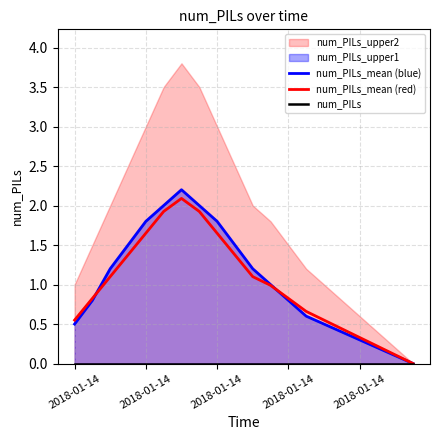

At 2018-01-14, list the series in order from smallest to largest.

num_PILs, num_PILs_mean (blue), num_PILs_mean (red)